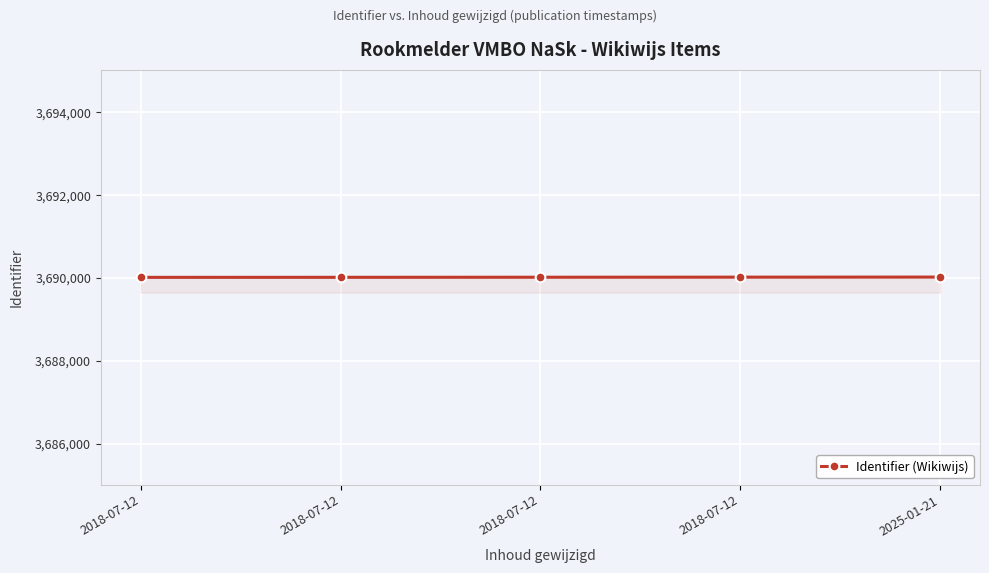

Is this an area chart (filled region under the line)?

No